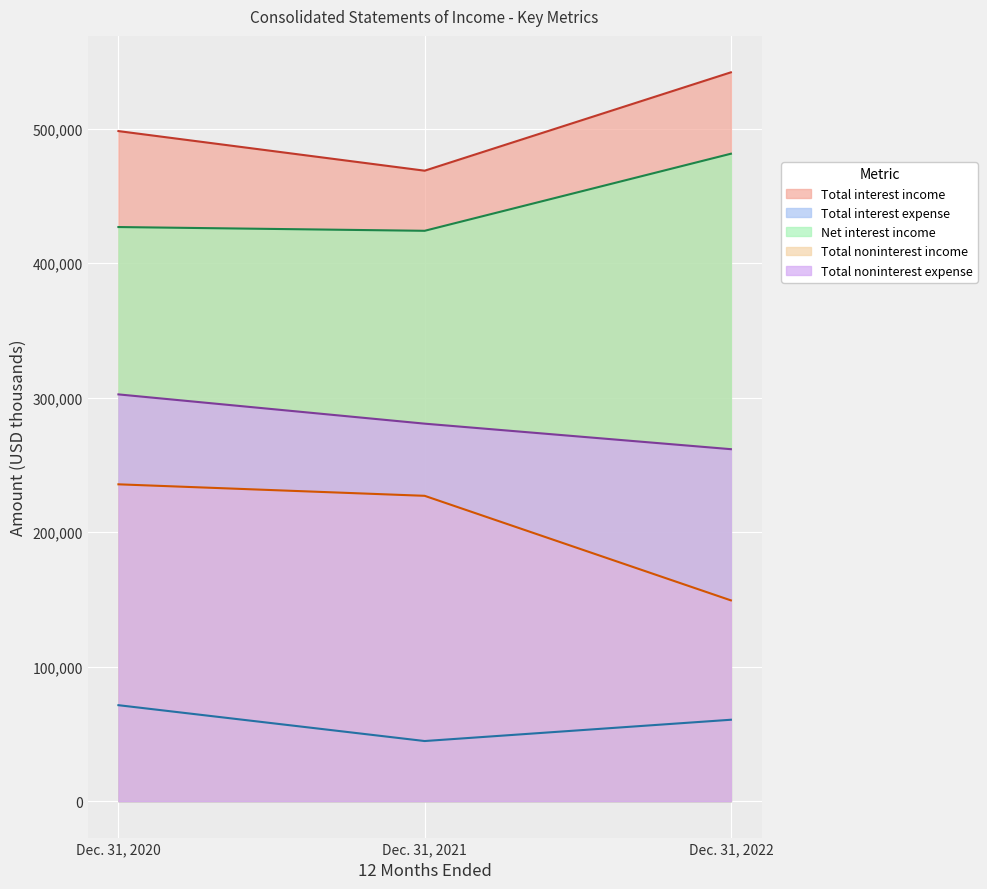

How many values in the Total noninterest expense series exceed 280627?

1